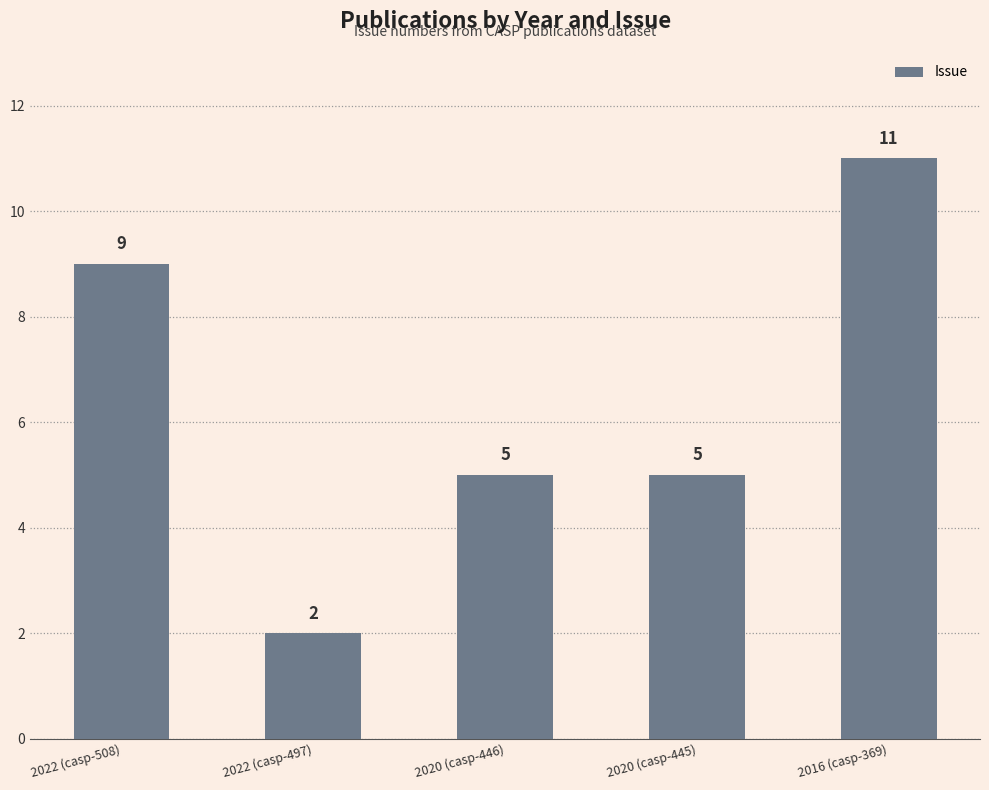

What is the value of the 2nd bar from the left?

2